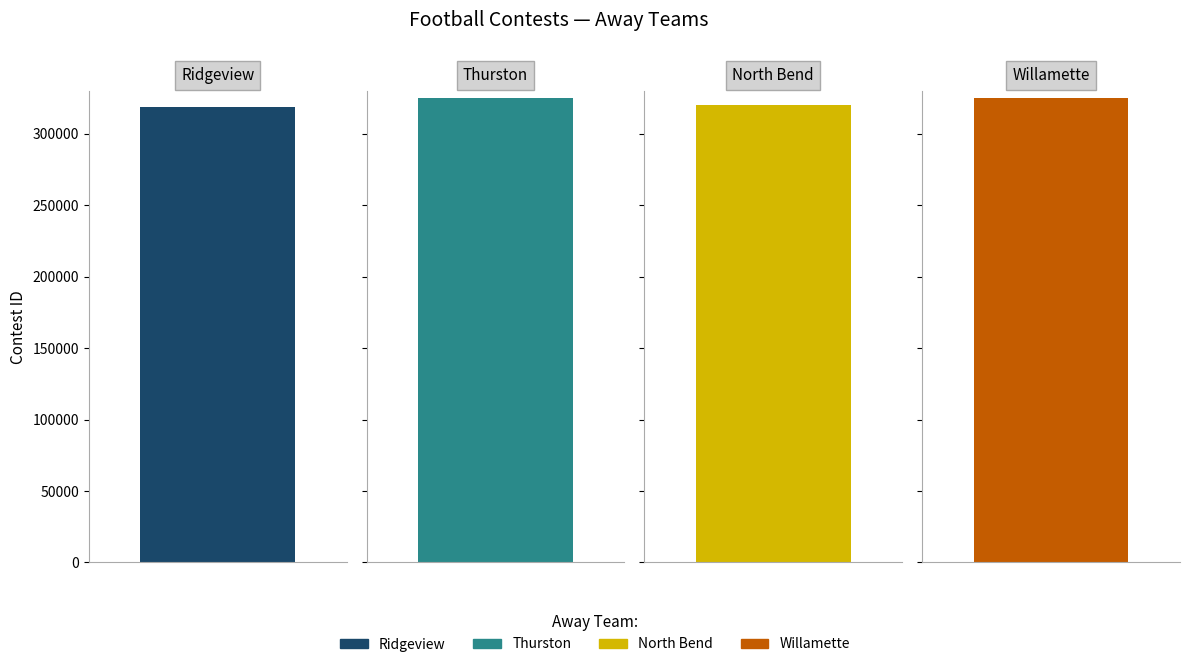

What is the value of the 2nd bar from the left?

325211